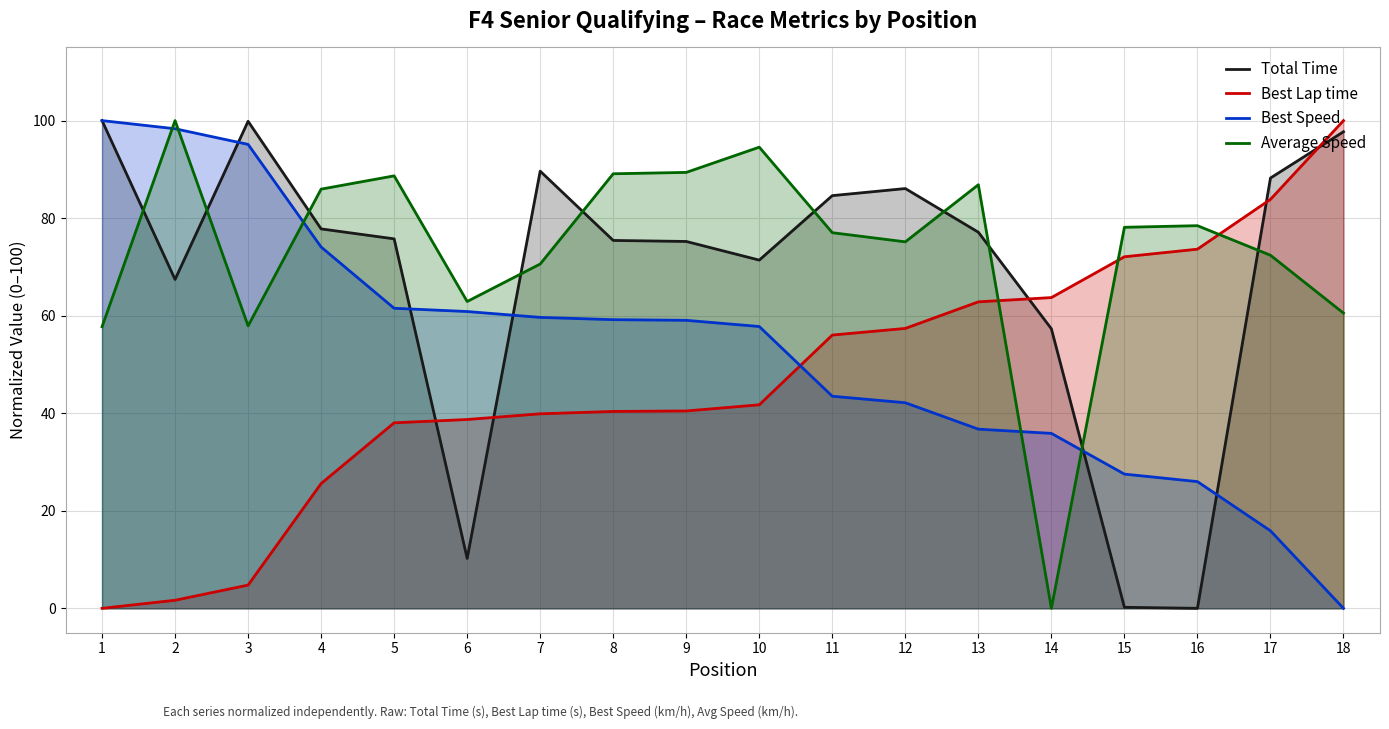

Between 10 and 16, which is larger?

10